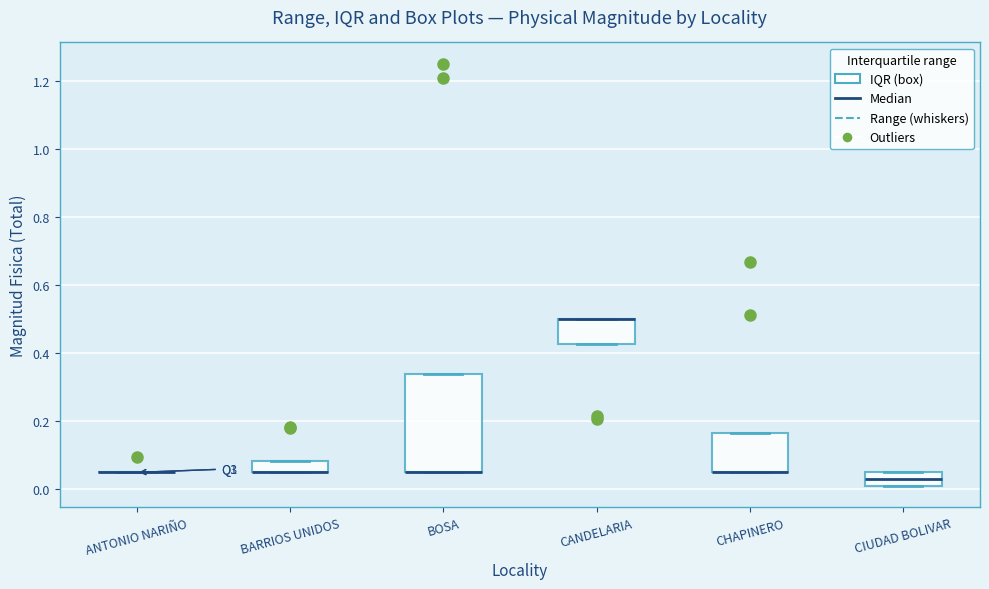

Comparing the boxes themselves (not the whiskers), which one is the tallest?

BOSA